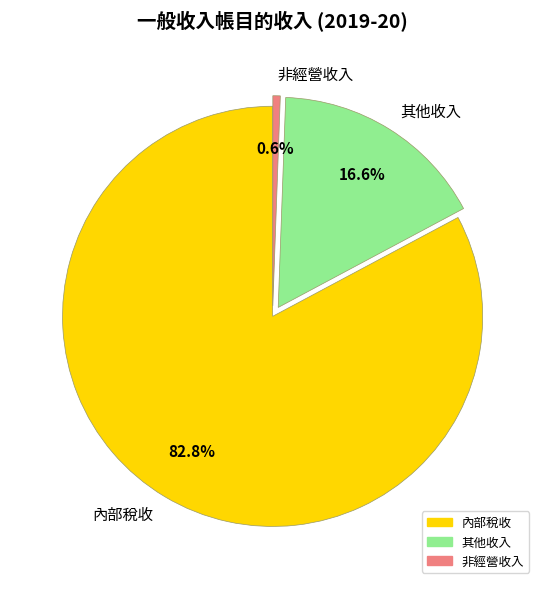

Which slice represents more than half of the pie?

內部稅收